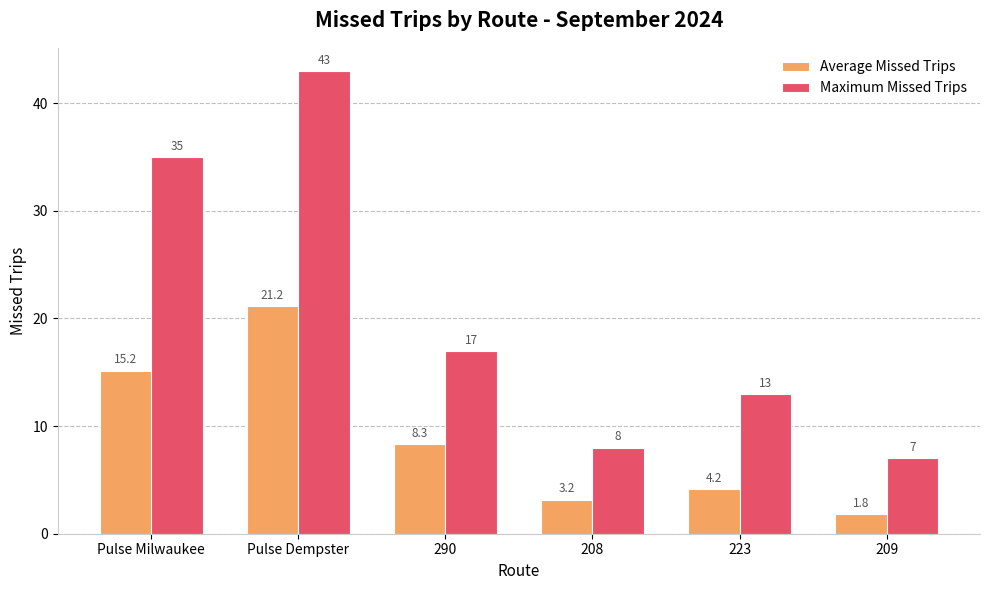

Rank the series at 209 from lowest to highest value.

Average Missed Trips, Maximum Missed Trips